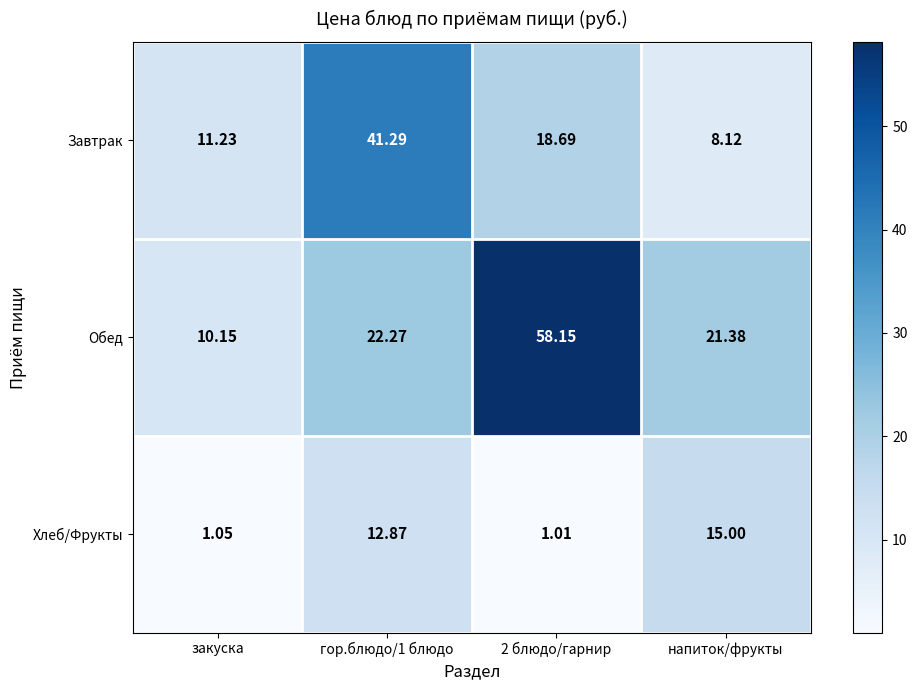

List the series in order of their overall mean, lowest first.

Хлеб/Фрукты, Завтрак, Обед